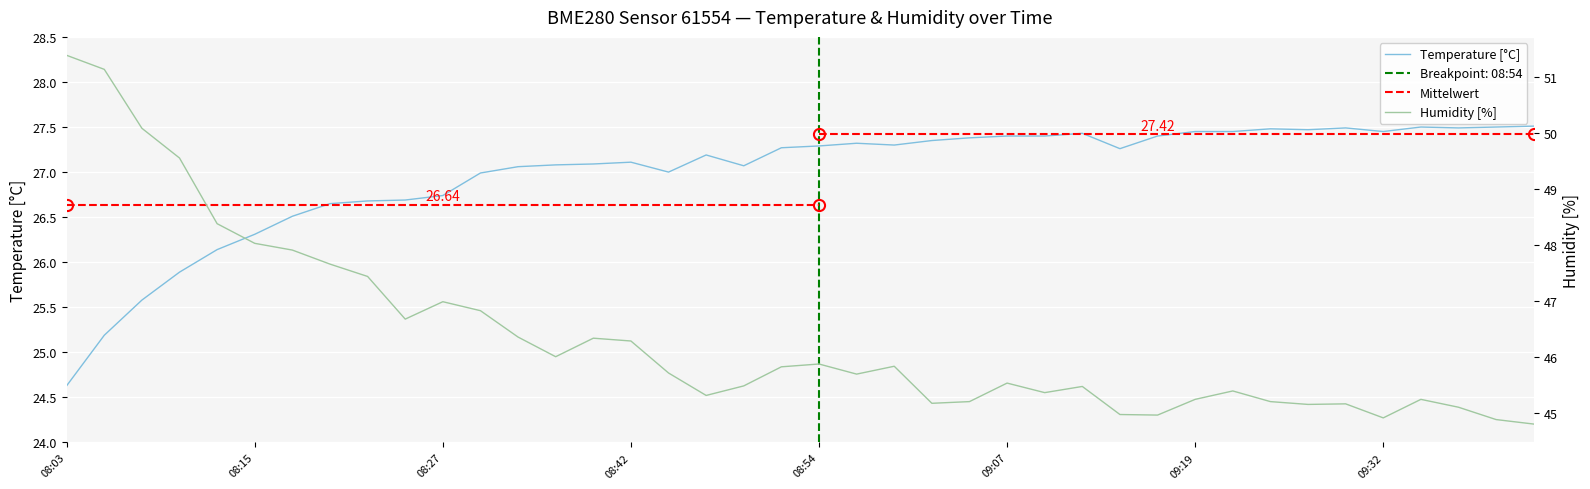

Reading left to right, what are all the values shown in this chart?

Temperature [°C]: 24.6	25.2	25.6	25.9	26.1	26.3	26.5	26.6	26.7	26.7	26.7	27.0	27.1	27.1	27.1	27.1	27.0	27.2	27.1	27.3	27.3	27.3	27.3	27.4	27.4	27.4	27.4	27.4	27.3	27.4	27.4	27.4	27.5	27.5	27.5	27.4	27.5	27.5	27.5	27.5
Humidity [%]: 51.4	51.1	50.1	49.5	48.4	48.0	47.9	47.7	47.4	46.7	47.0	46.8	46.4	46.0	46.3	46.3	45.7	45.3	45.5	45.8	45.9	45.7	45.8	45.2	45.2	45.5	45.4	45.5	45.0	45.0	45.2	45.4	45.2	45.2	45.2	44.9	45.2	45.1	44.9	44.8